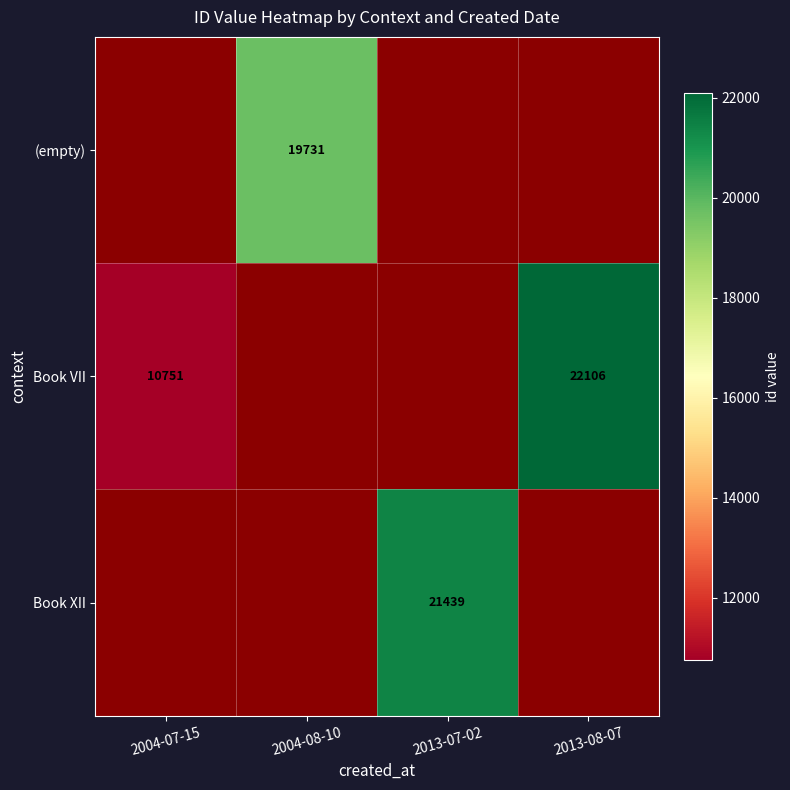

True or false: Book VII has a value of 9653 at 2013-08-07.

False